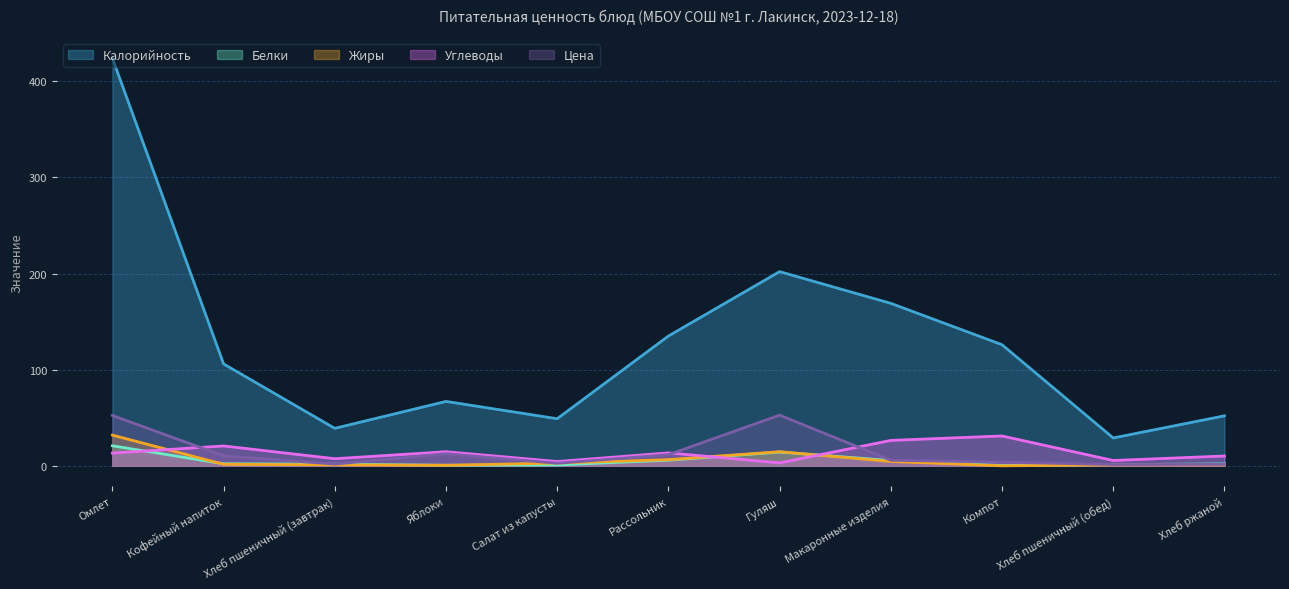

In Калорийность, how many points are higher than both neighbors (excluding endpoints)?

2